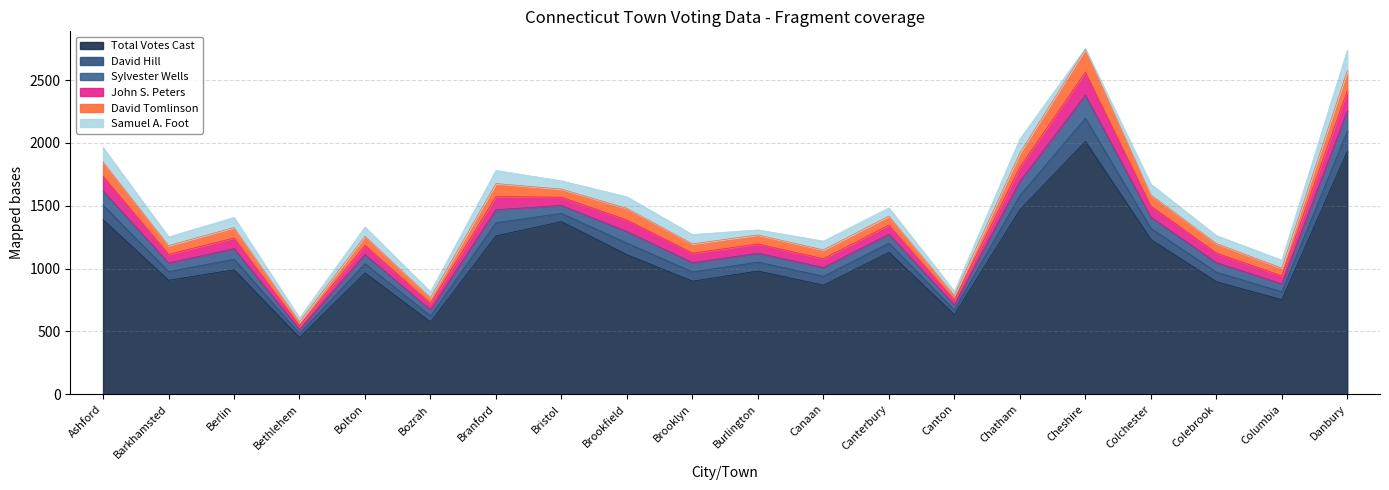

List the series in order of their peak value, lowest first.

Samuel A. Foot, John S. Peters, David Hill, Sylvester Wells, David Tomlinson, Total Votes Cast